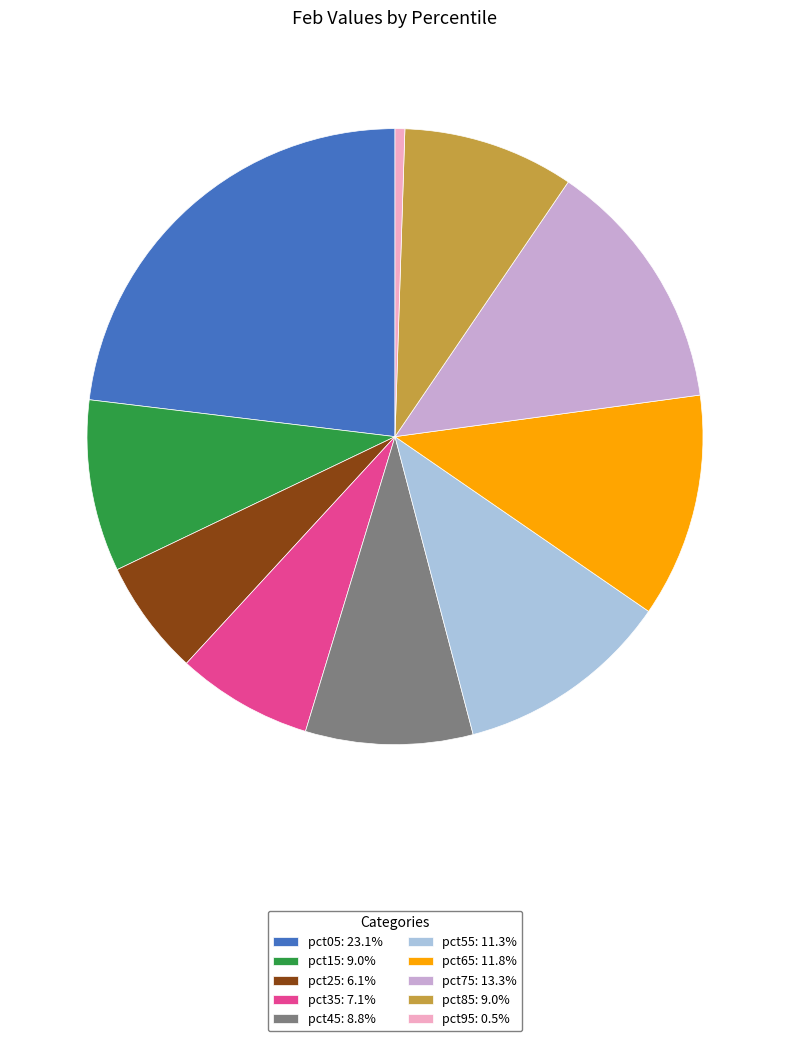

True or false: pct15 accounts for 9% of the total.

True